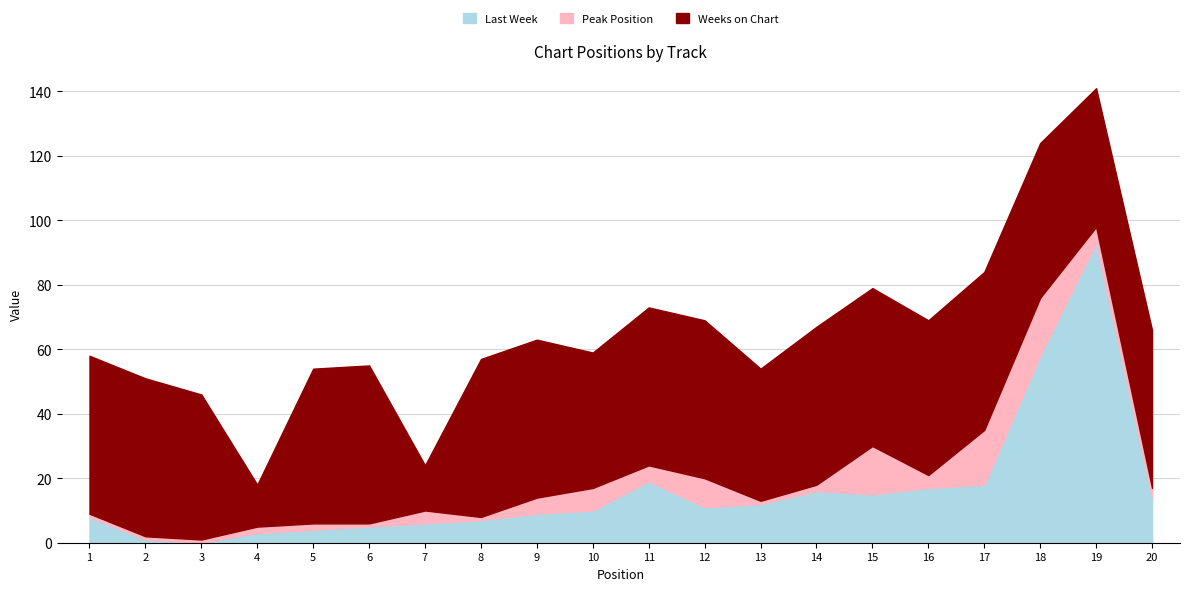

What is the highest value of the Last Week series?

93